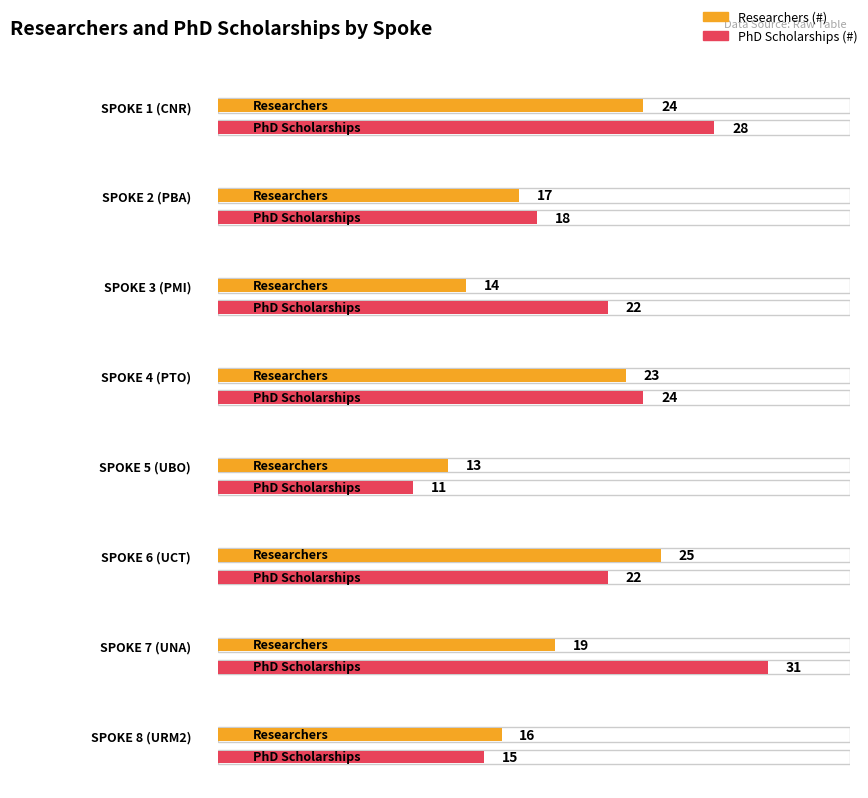

Does the chart contain stacked bars?

No